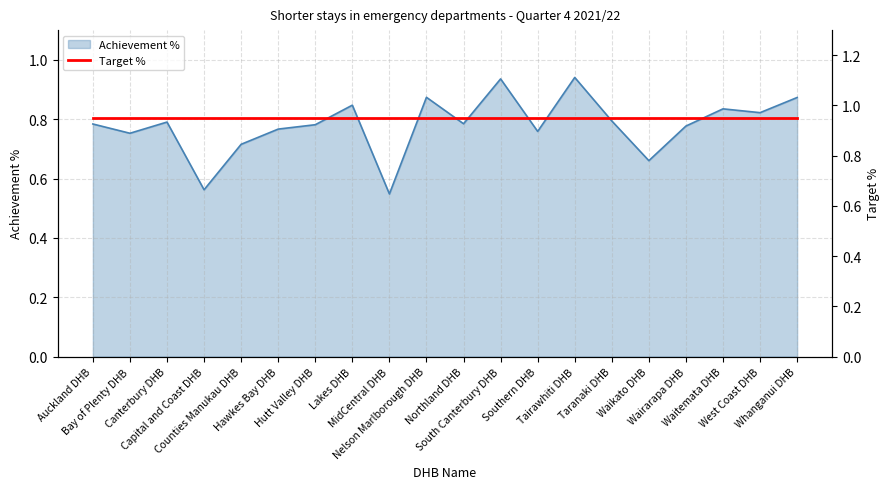

How many points are lower than both their immediate neighbors (excluding endpoints)?

7